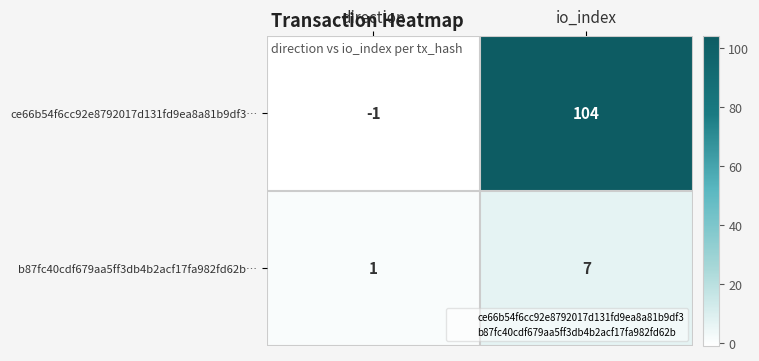

Reading right to left, extract all data points from this chart.

ce66b54f6cc92e8792017d131fd9ea8a81b9df3…: io_index=104	direction=-1
b87fc40cdf679aa5ff3db4b2acf17fa982fd62b…: io_index=7	direction=1